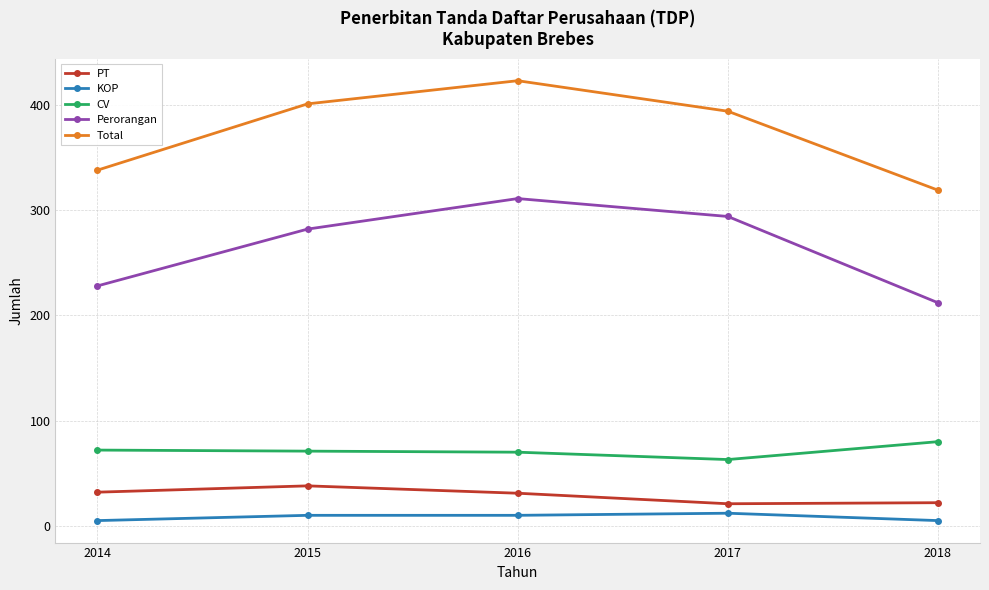

What is the maximum value shown in the chart?

423